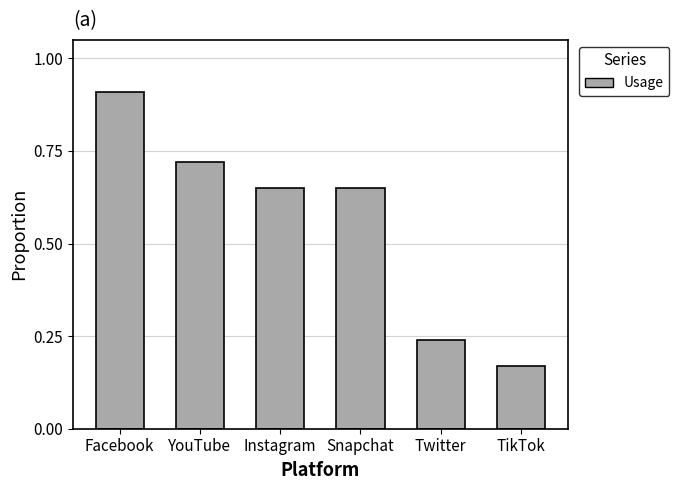

What position from the left is Snapchat?

4